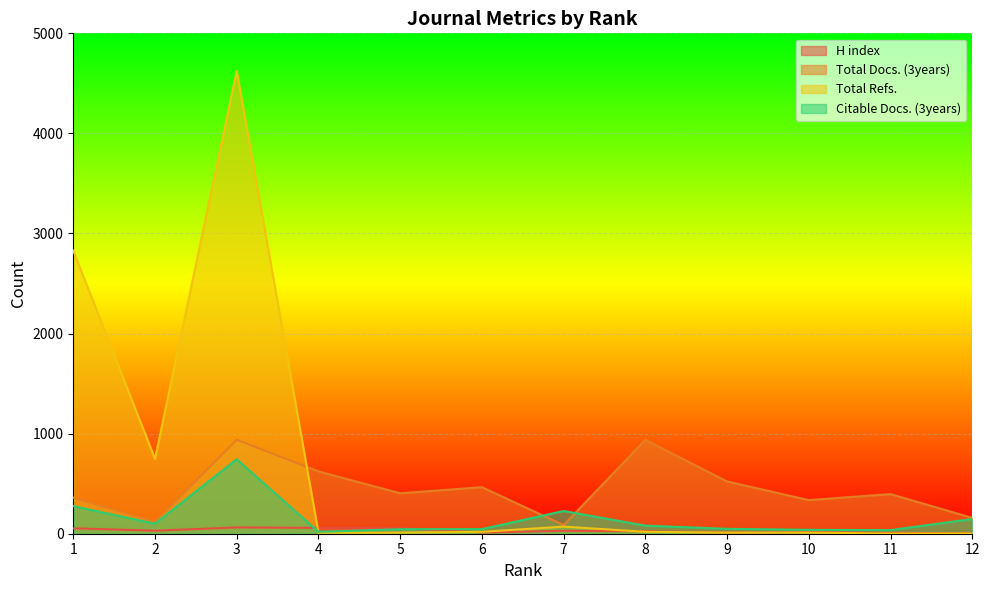

The Citable Docs. (3years) series shows 30 at 4. True or false?

False